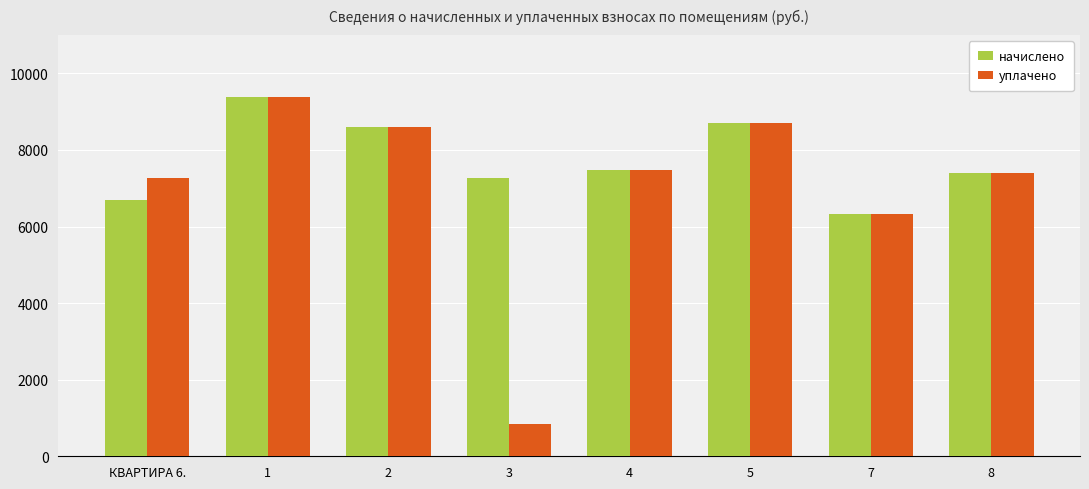

List the series in order of their overall mean, highest first.

начислено, уплачено